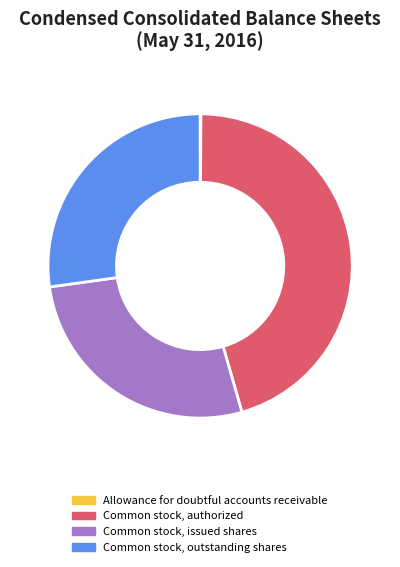

Is the sum of Common stock, issued shares and Common stock, outstanding shares greater than half?

Yes